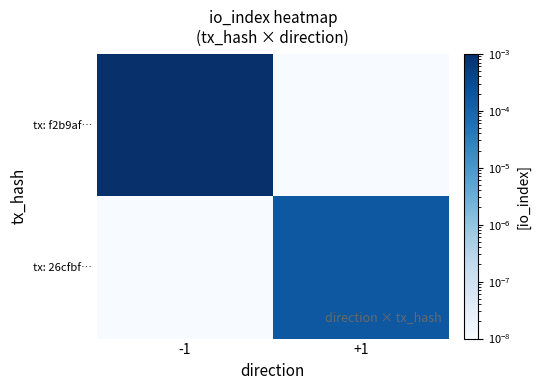

List the series in order of their overall mean, lowest first.

tx: 26cfbf…, tx: f2b9af…